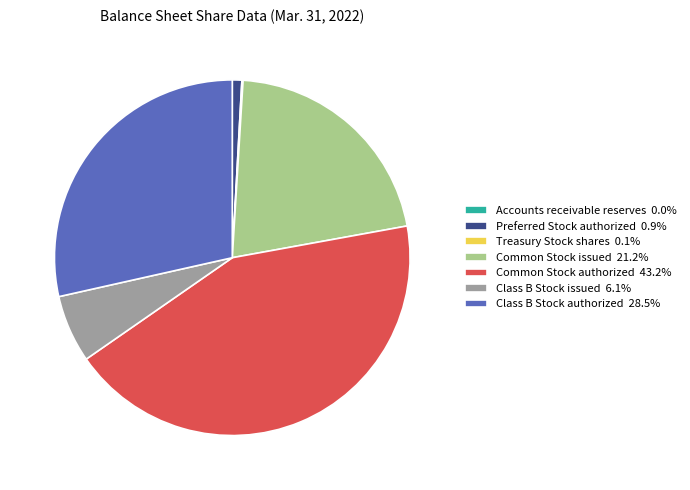

Approximately how many times larger is the value at Class B Stock authorized 28.5% compared to Preferred Stock authorized 0.9%?

33.0